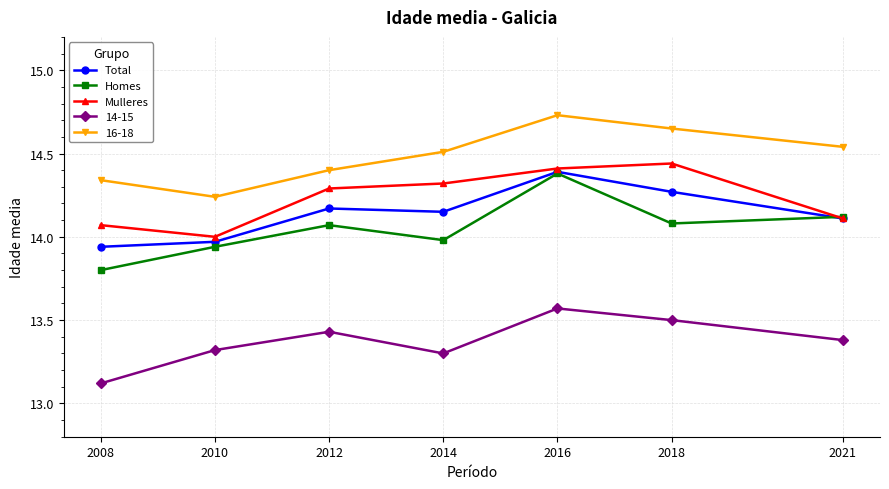

Where is the first local maximum for Homes?

2012